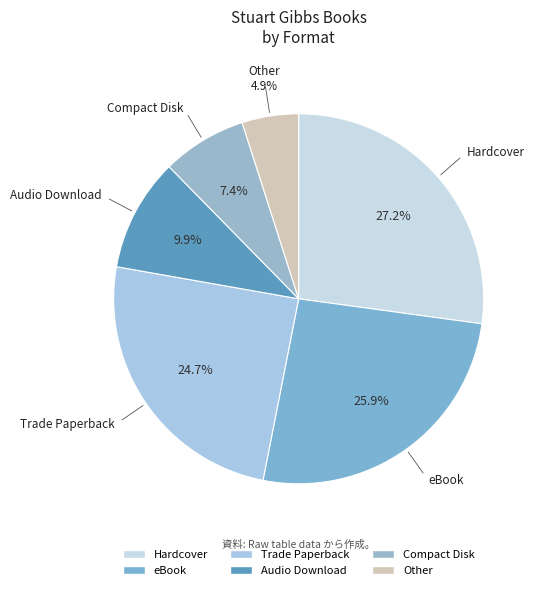

To the nearest percent, what is the difference between the largest and smallest slice percentages?

22%